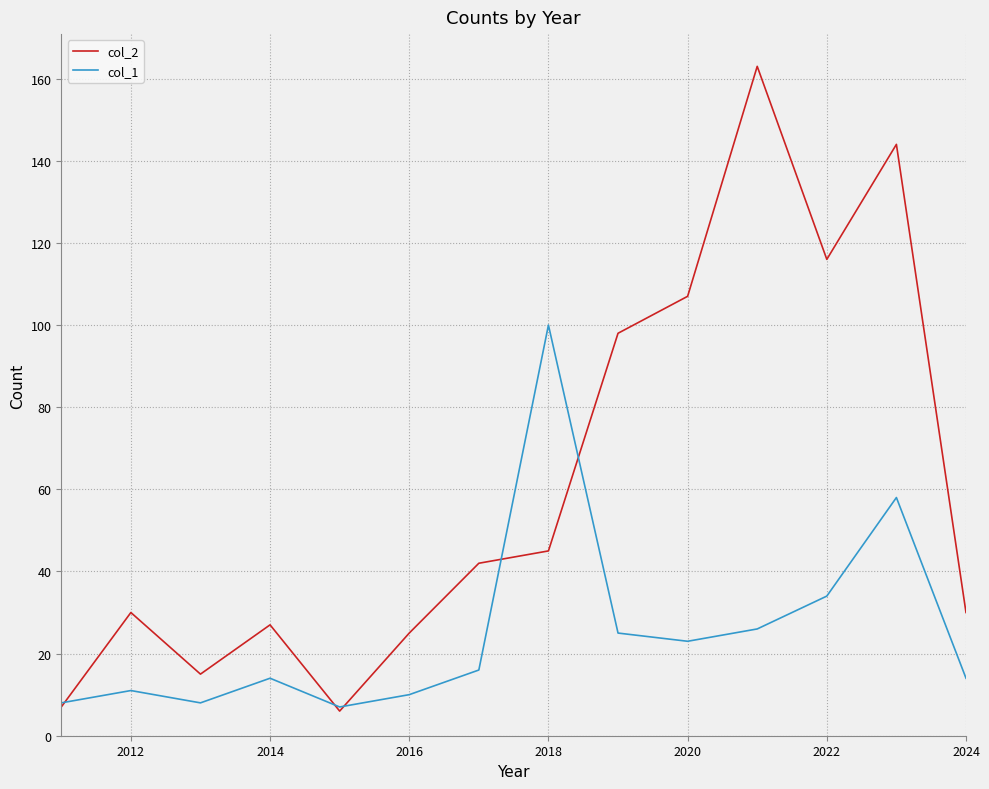

True or false: col_1 and col_2 intersect in this chart.

True